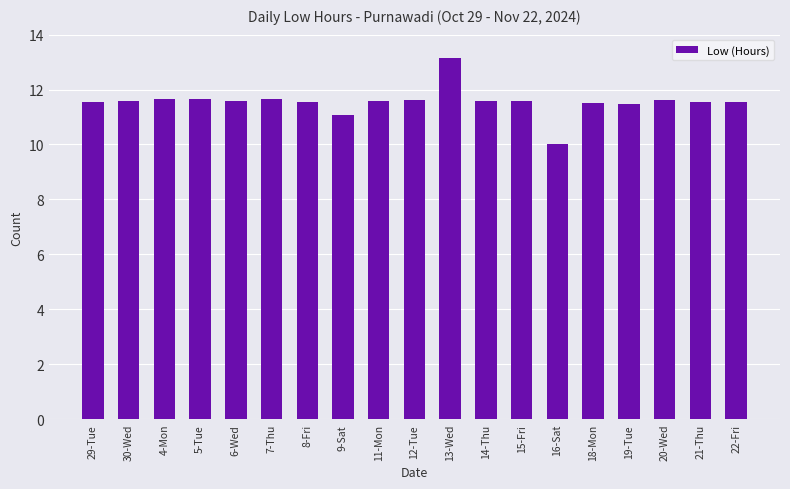

Does the chart contain stacked bars?

No